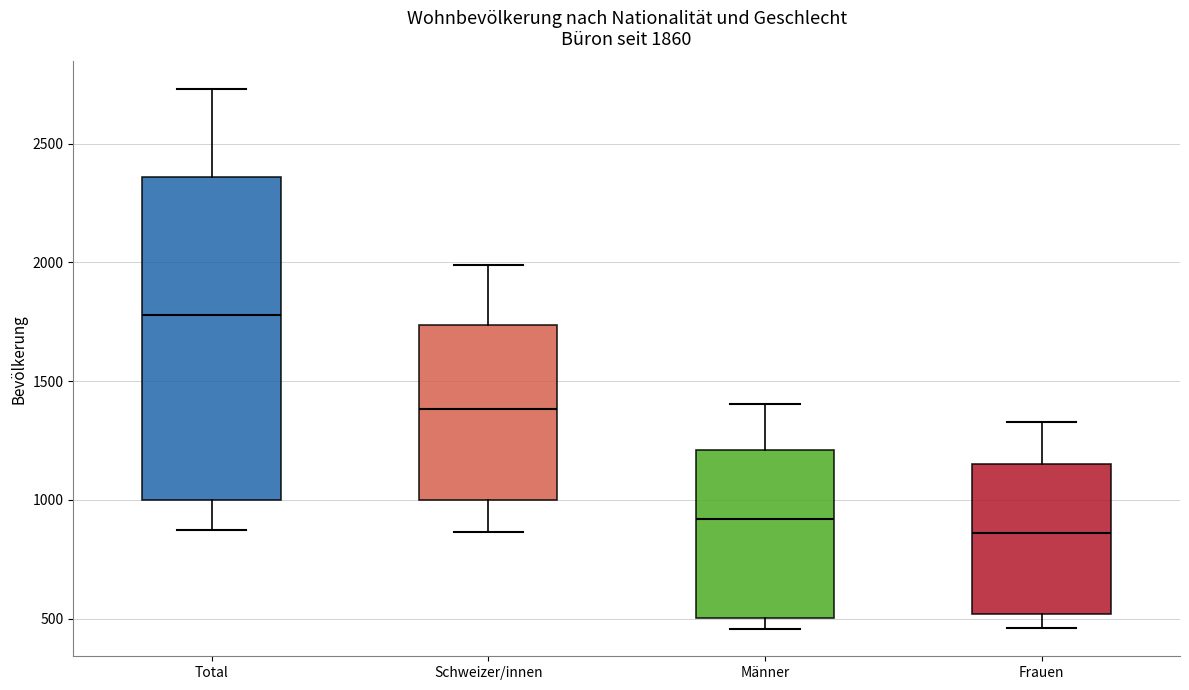

Comparing the boxes themselves (not the whiskers), which one is the tallest?

Total